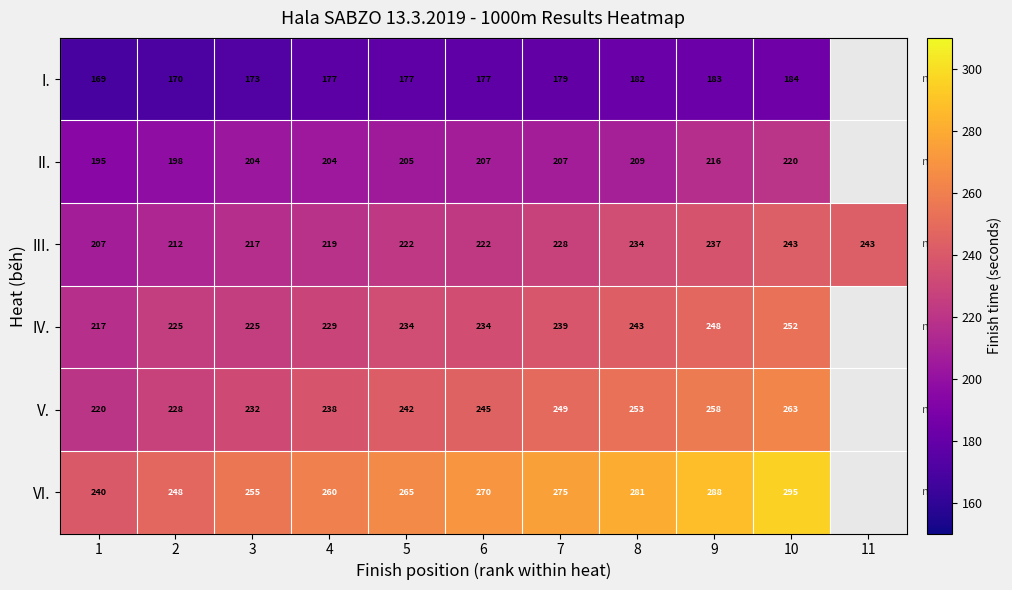

Which series changed the most between 4 and 7?

VI.